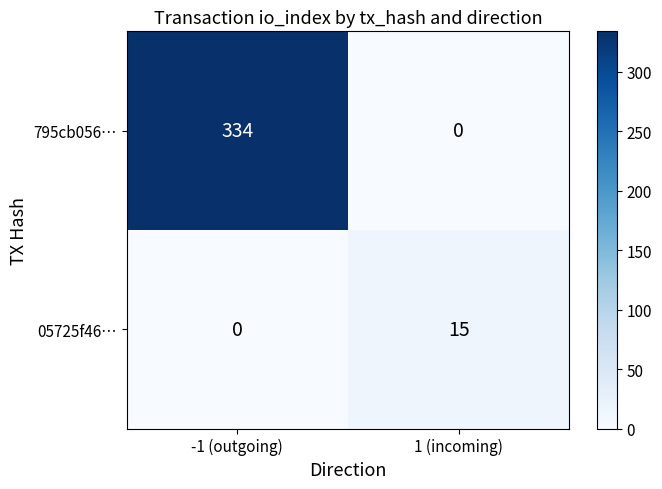

What is the spread (max minus min) of values at -1 (outgoing)?

334